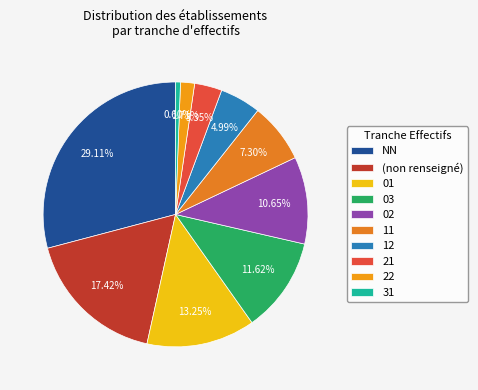

How many slices are in this pie chart?

10